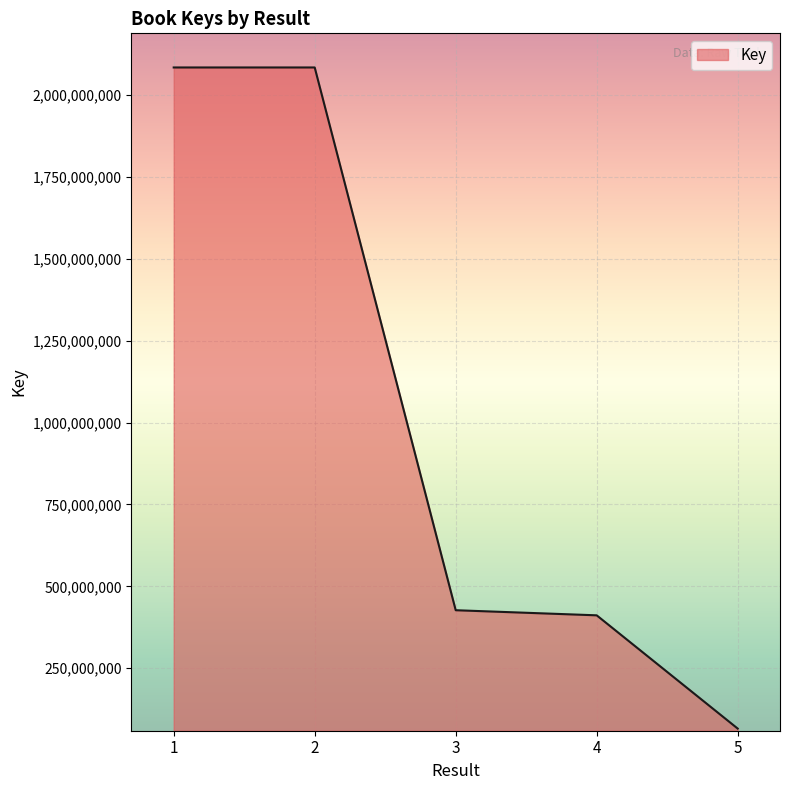

What is the smallest value displayed?

65519698